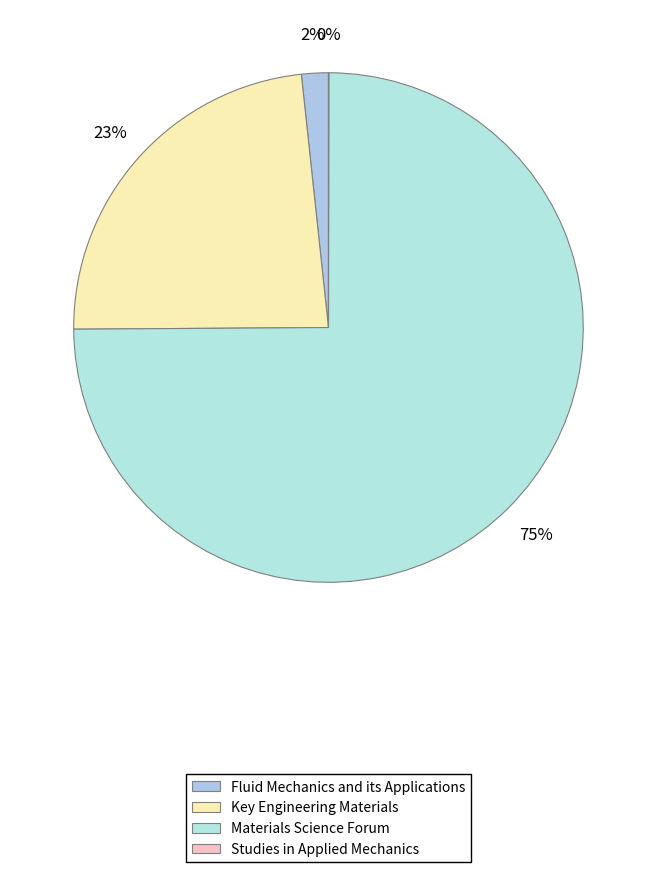

Which has a higher value, Studies in Applied Mechanics or Fluid Mechanics and its Applications?

Fluid Mechanics and its Applications